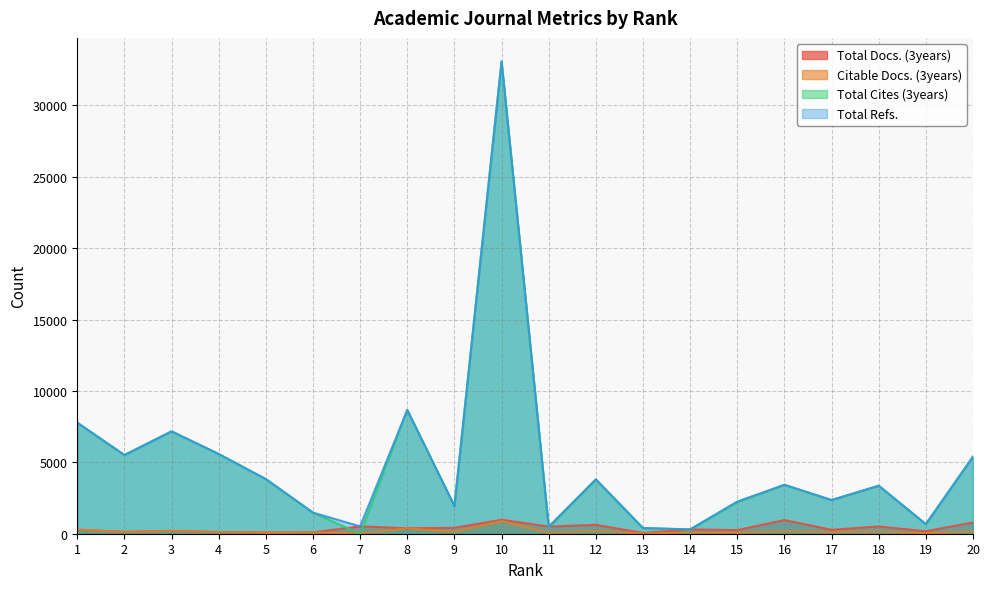

Where is Total Refs. nearest to the value 16689?

8